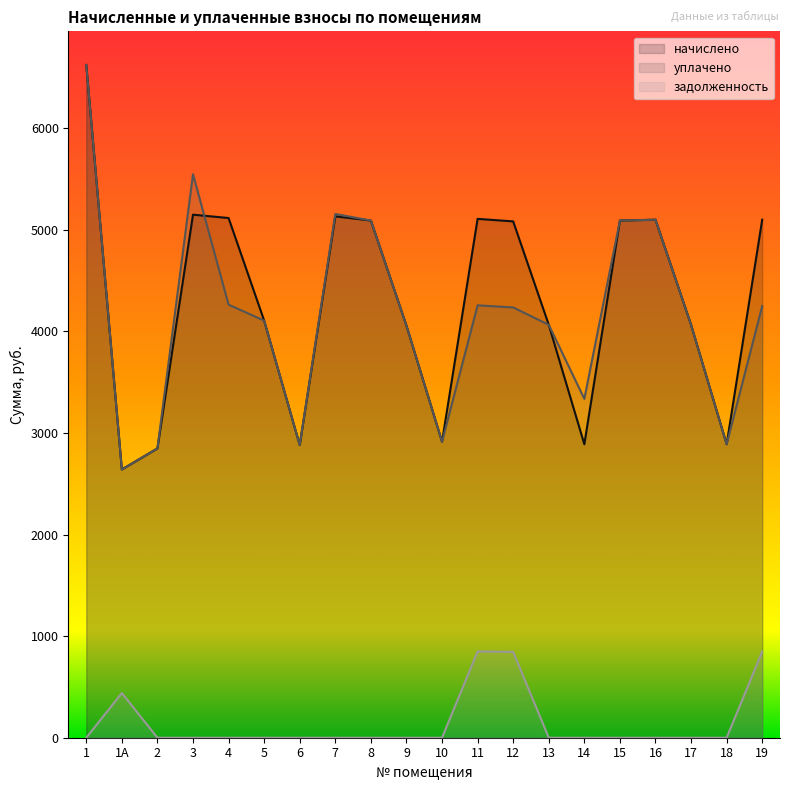

What is the maximum value shown in the chart?

6624.0